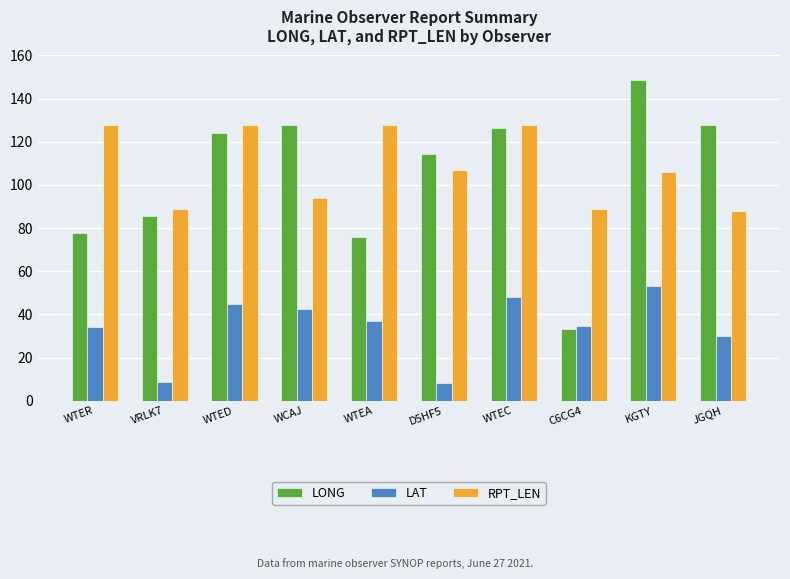

What position from the left is WTEC?

7